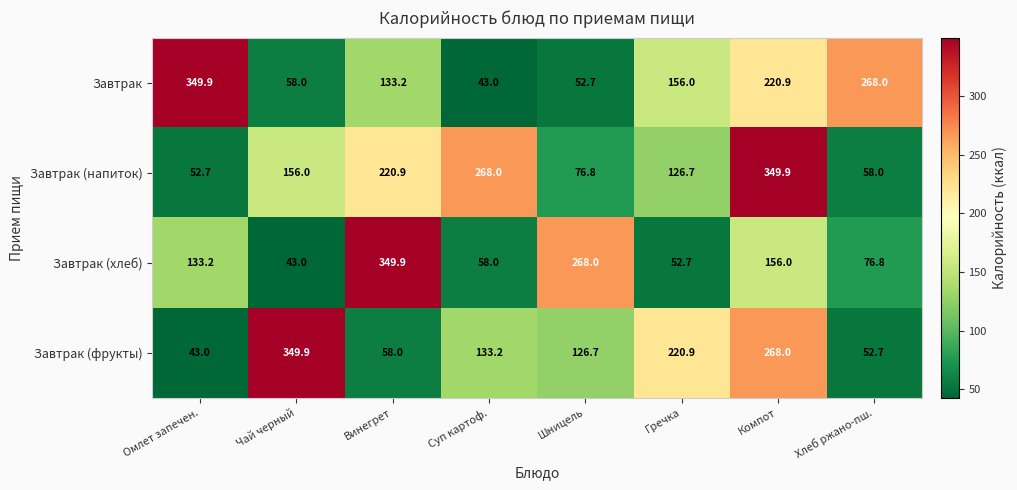

Between Гречка and Хлеб ржано-пш., which series saw the biggest shift?

Завтрак (фрукты)